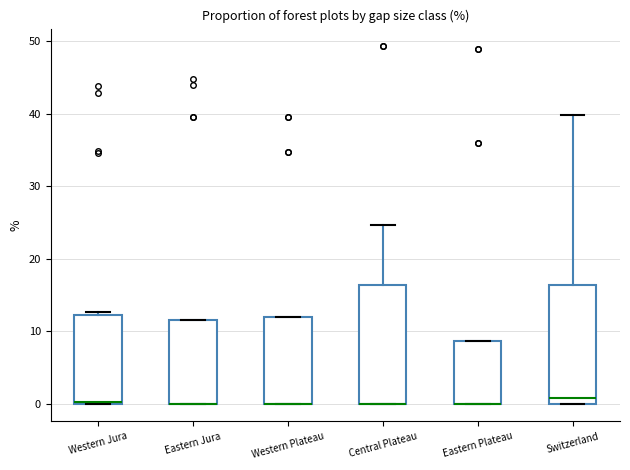

Reading left to right, read every box against the y-axis: the position of its median line, the range the box covers, and the ends of its whiskers. The values are not printed on the chart, so give them approximately, as read against the axis.

Western Jura: median 0 (drawn on the box's lower edge), box 0 to 12, whiskers 0 to 13
Eastern Jura: median 0 (drawn on the box's lower edge), box 0 to 12, whiskers 0 to 12
Western Plateau: median 0 (drawn on the box's lower edge), box 0 to 12, whiskers 0 to 12
Central Plateau: median 0 (drawn on the box's lower edge), box 0 to 16, whiskers 0 to 25
Eastern Plateau: median 0 (drawn on the box's lower edge), box 0 to 9, whiskers 0 to 9
Switzerland: median 1, box 0 to 16, whiskers 0 to 40